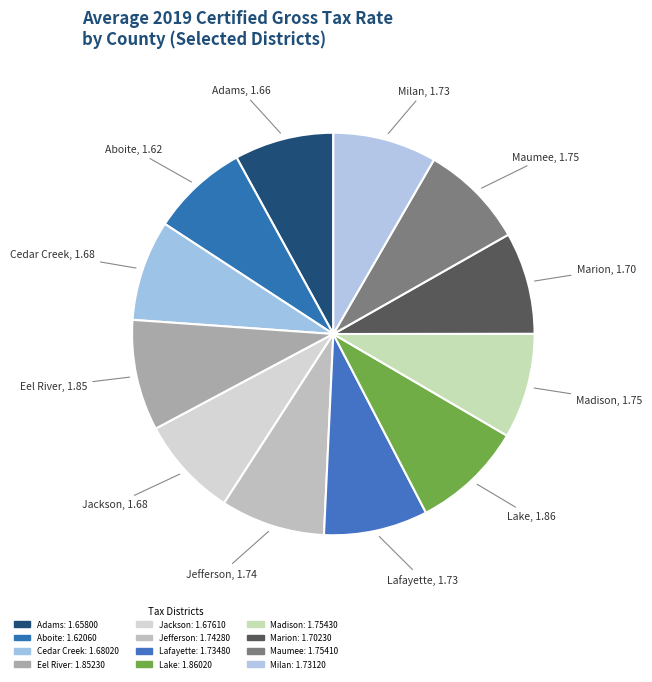

Is Cedar Creek the majority of the pie?

No